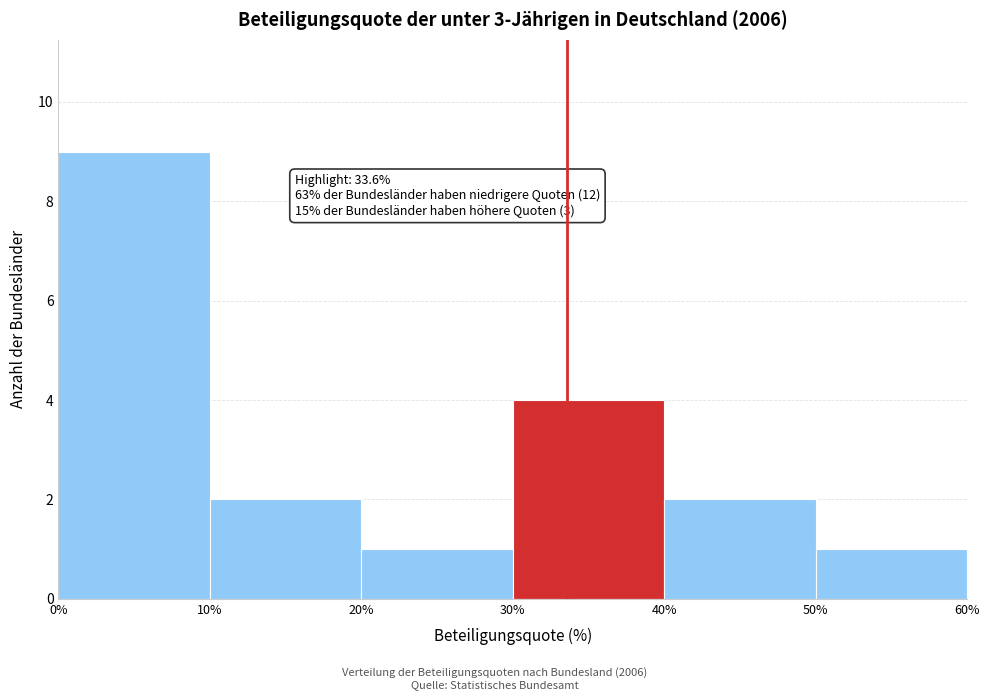

Which range on the x-axis has the tallest bar?

0% to 10%